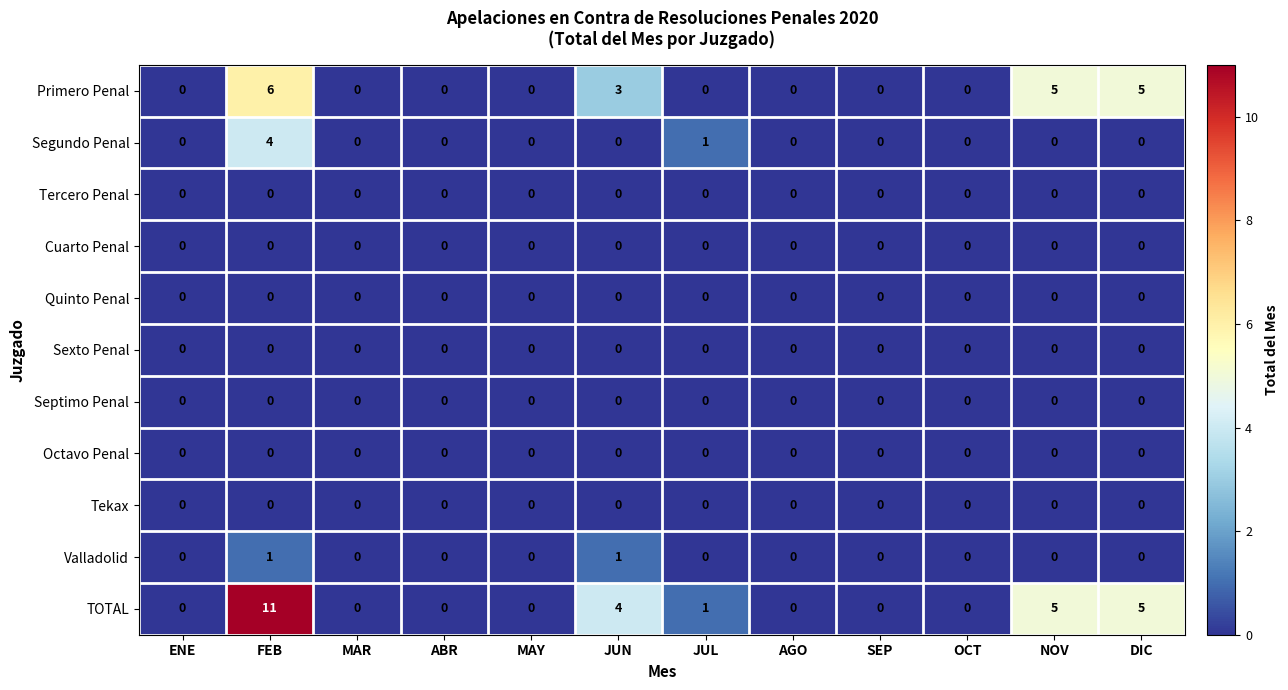

Which series has the largest total across all categories?

TOTAL